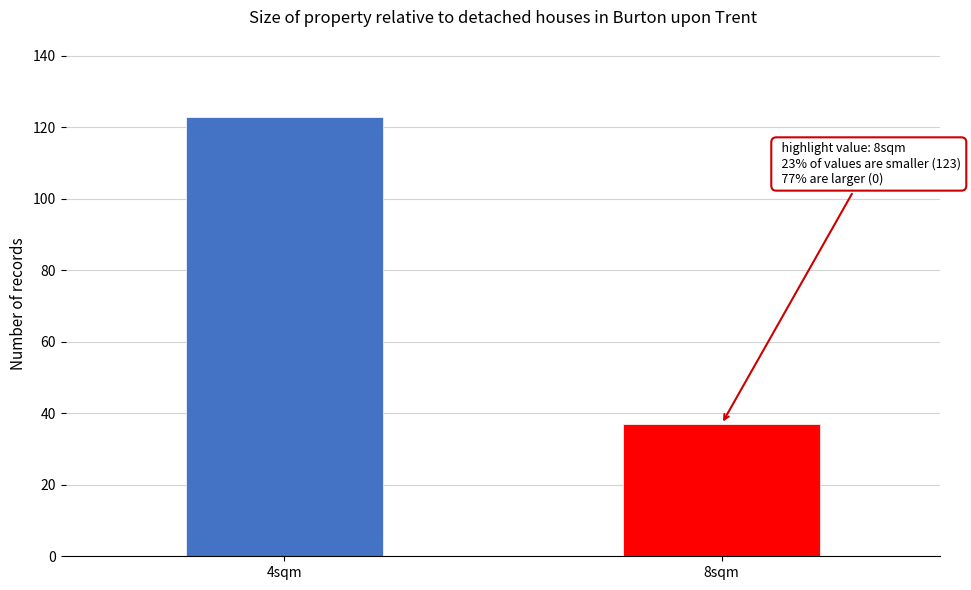

Reading left to right, list all the values displayed in this chart.

123	37